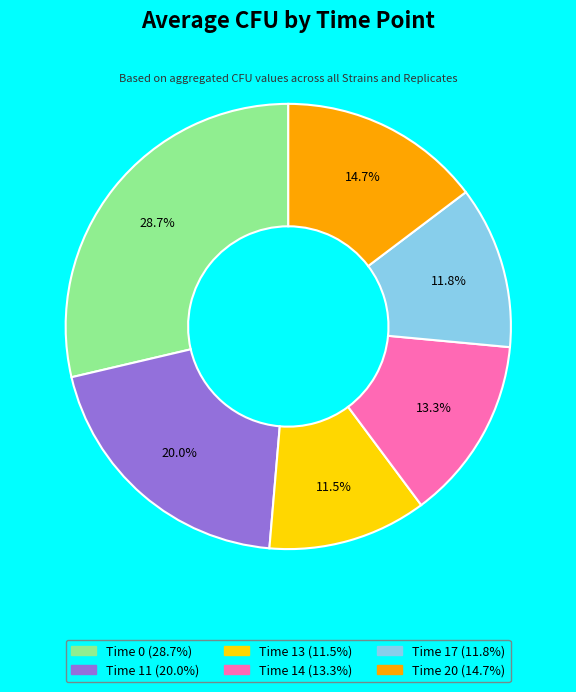

Is there a majority slice in this chart?

No